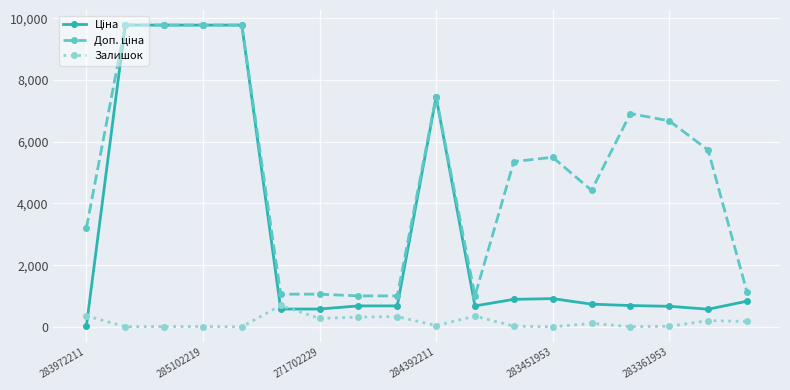

How many distinct data groups are displayed?

3